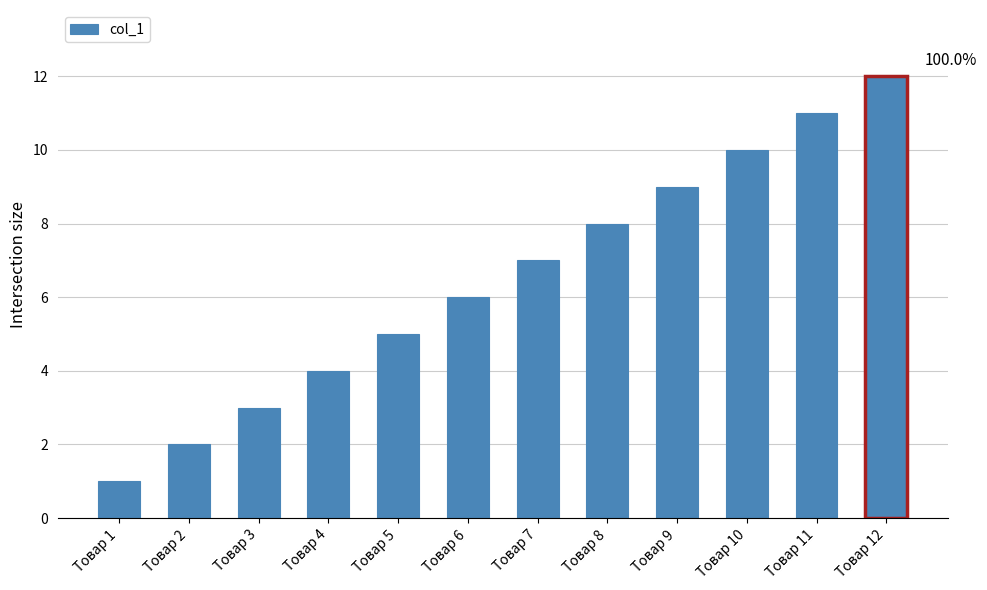

What is the difference between the maximum and minimum values?

11